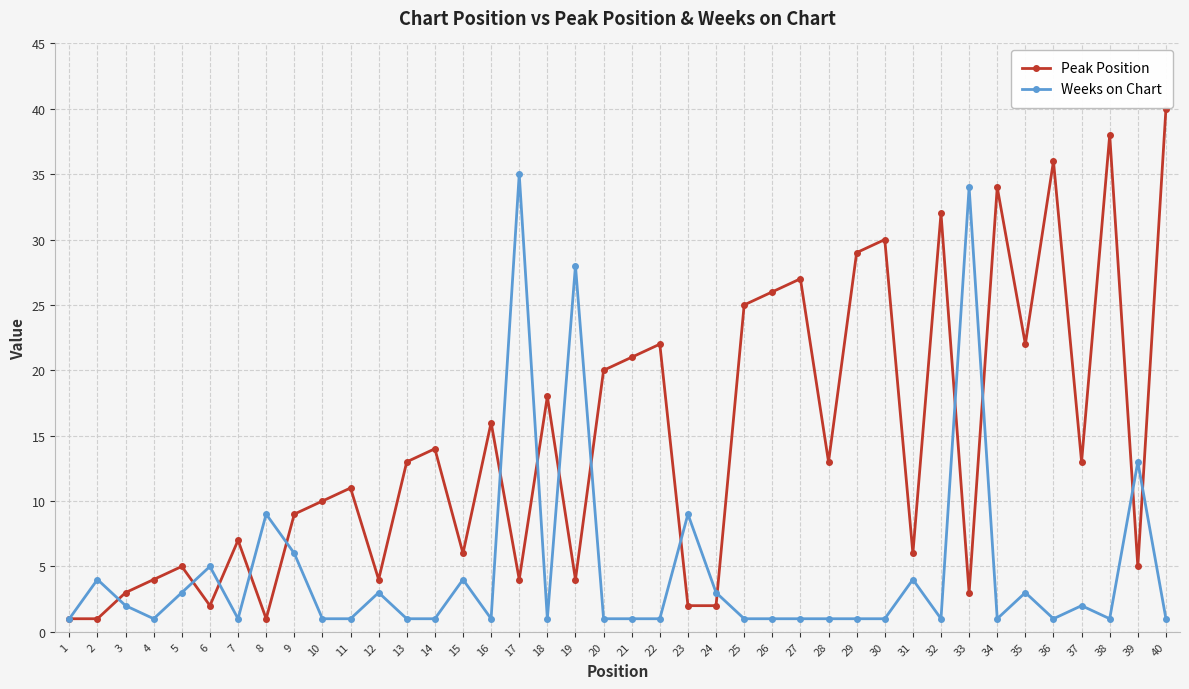

The value of Peak Position at 29 is 29. True or false?

True